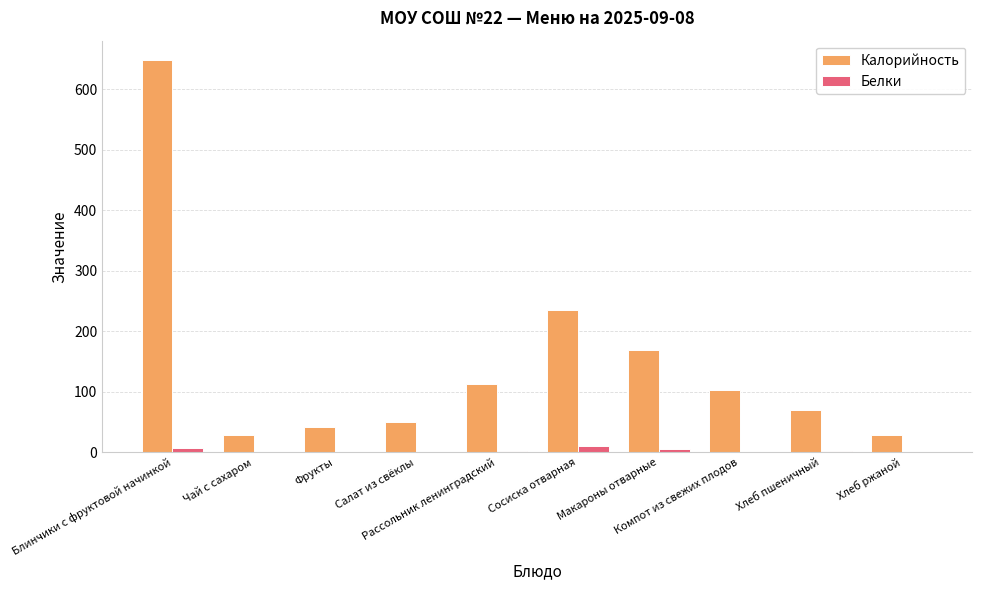

At which category is the sum across all series the highest?

Блинчики с фруктовой начинкой